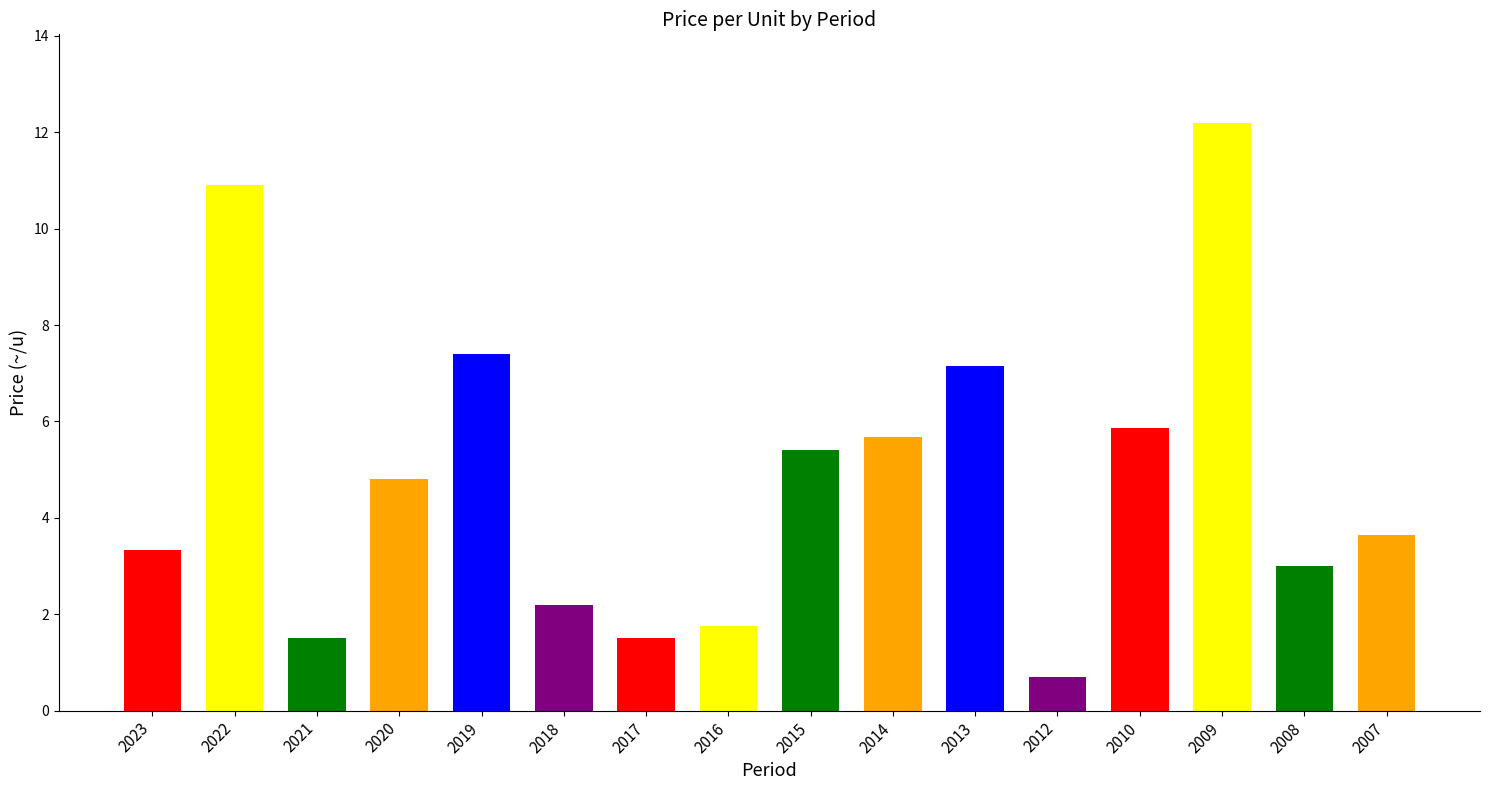

What is the value of the 14th bar from the left?

12.2